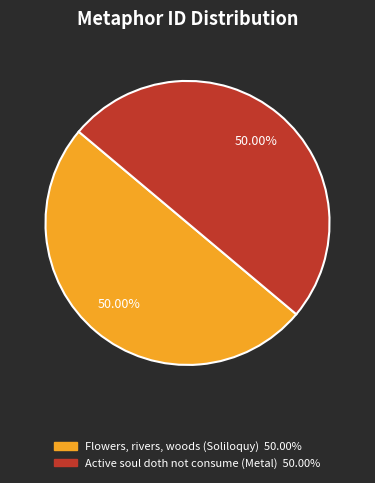

Count the number of slices in the pie.

2